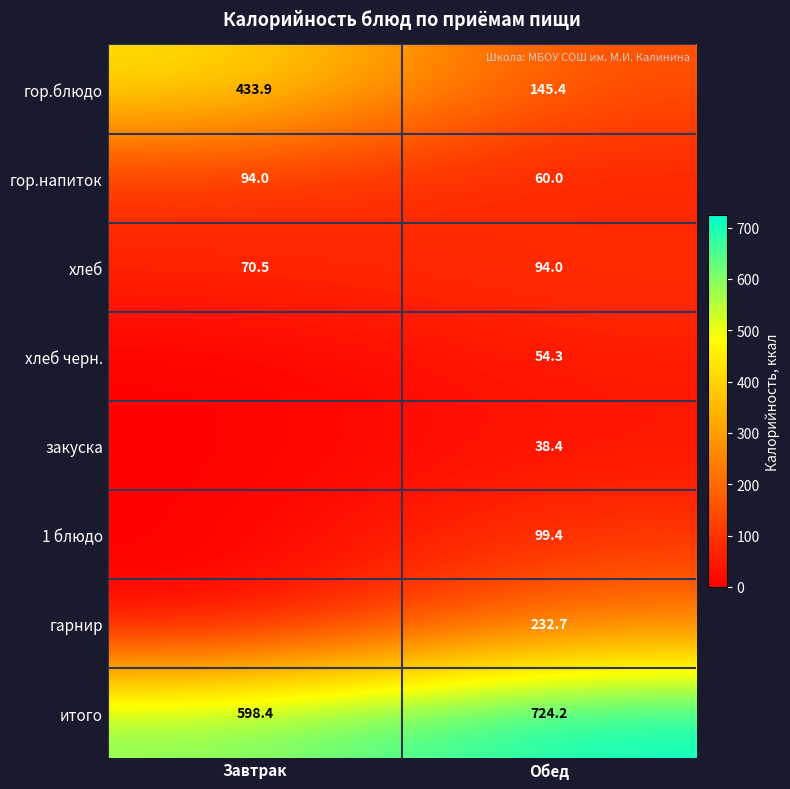

Is it true that хлеб черн. equals 54.3 at Обед?

True